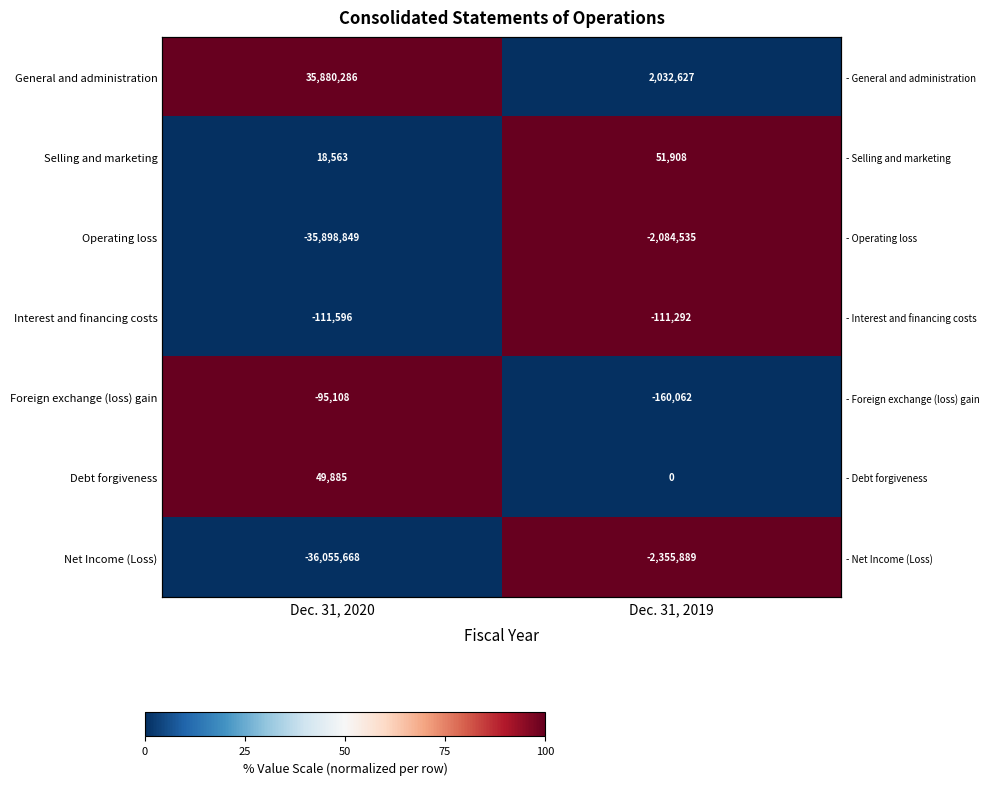

At which category is the sum across all series the highest?

Dec. 31, 2019